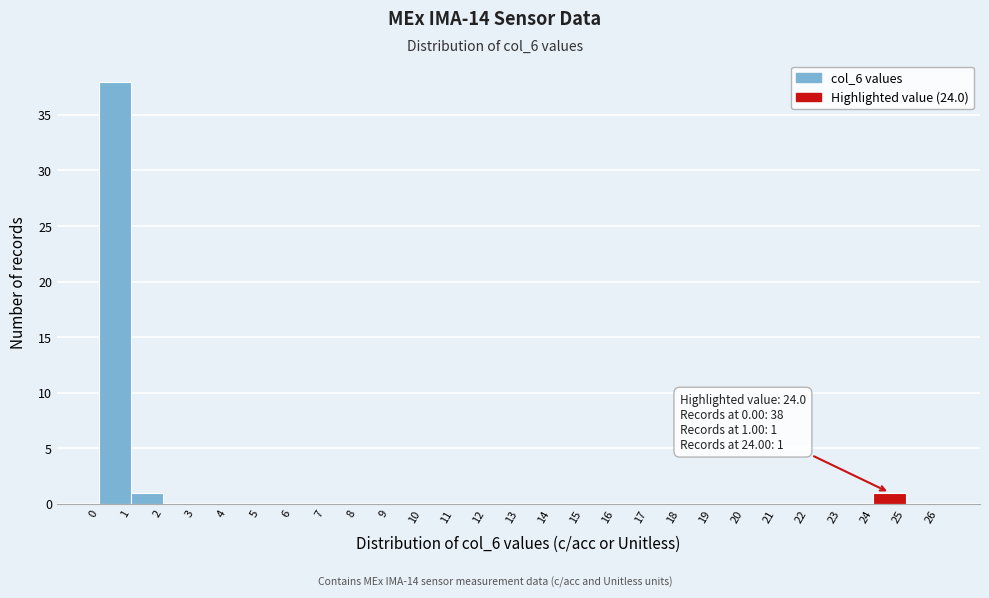

Over which range of the x-axis is the bar tallest?

0 to 1